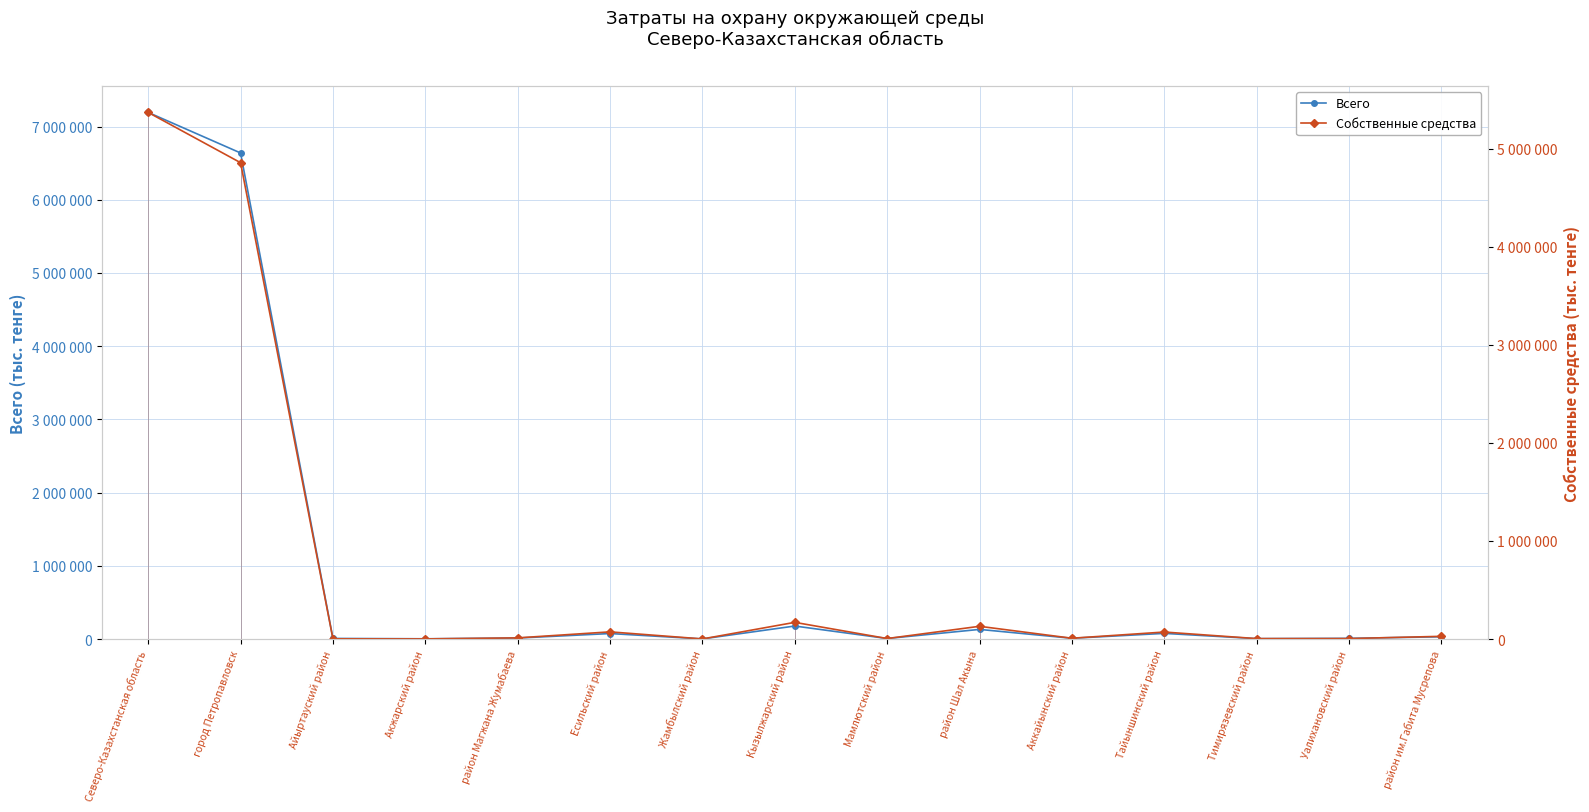

What are all the series names shown in the legend?

Всего, Собственные средства